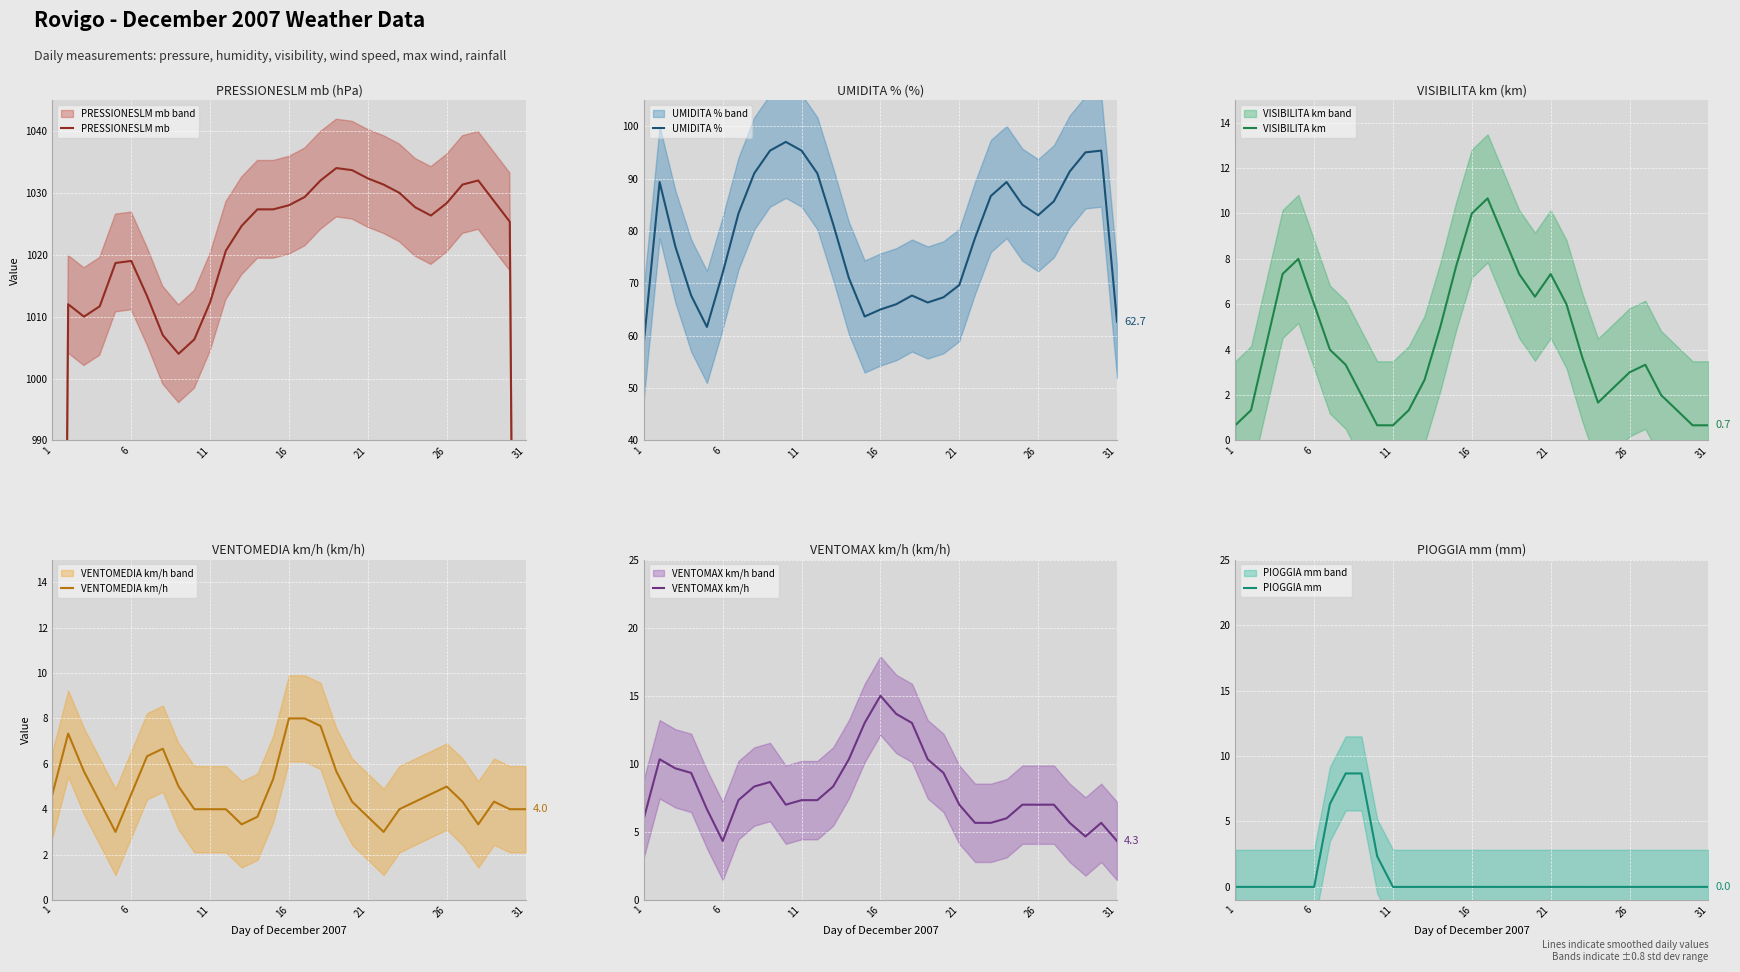

Which label corresponds to the smallest value in the chart?

1